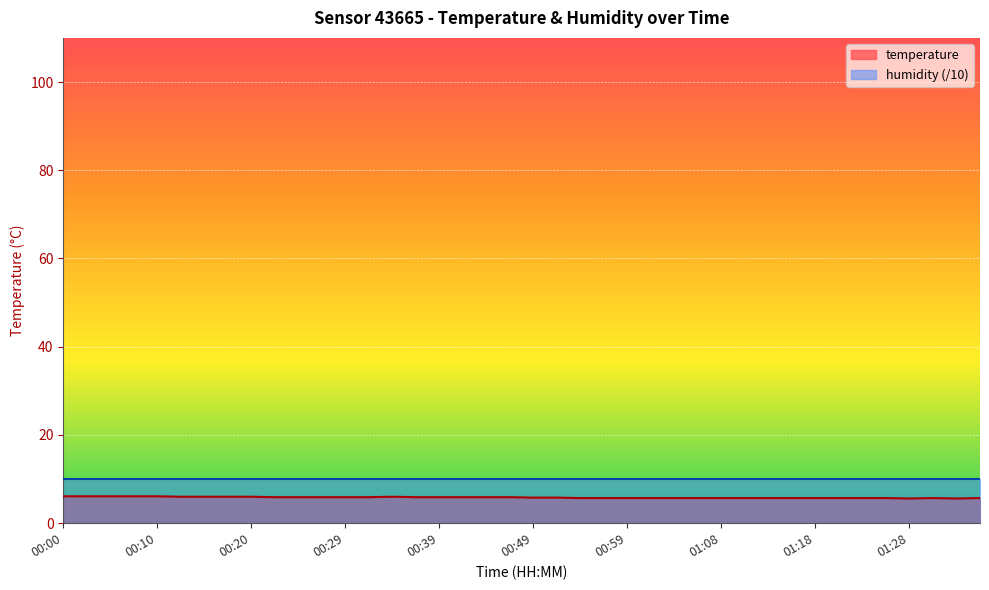

What is the greatest value displayed?

10.0